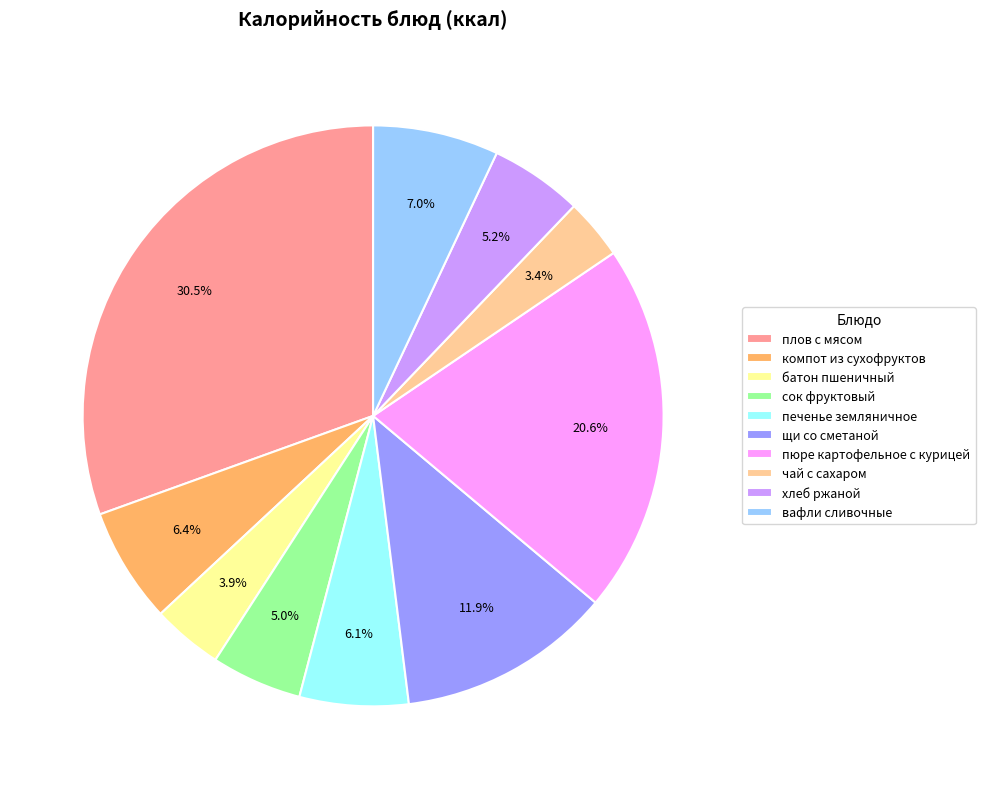

Does щи со сметаной account for over 50% of the chart?

No